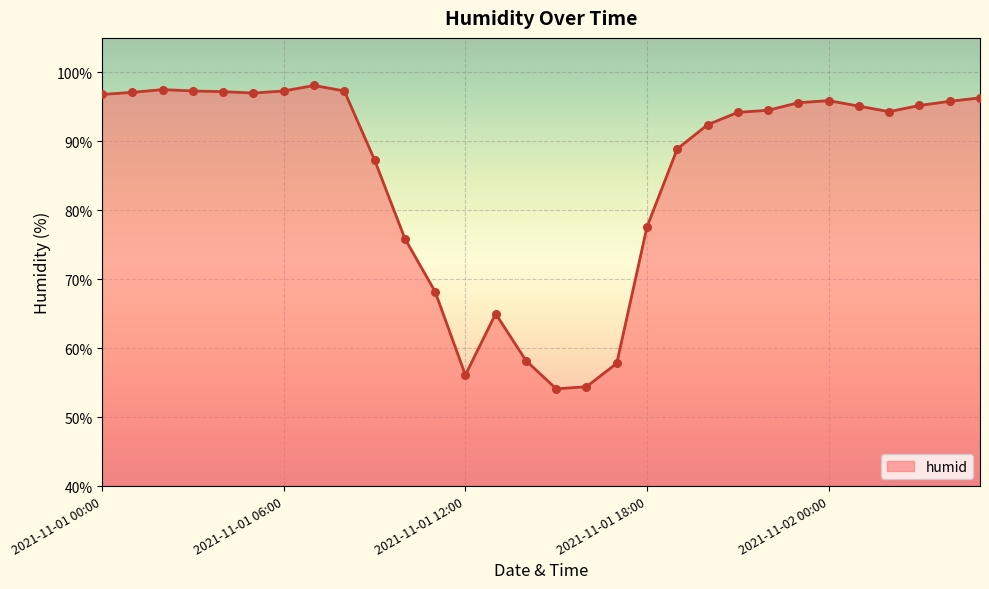

What is the greatest value displayed?

98.1